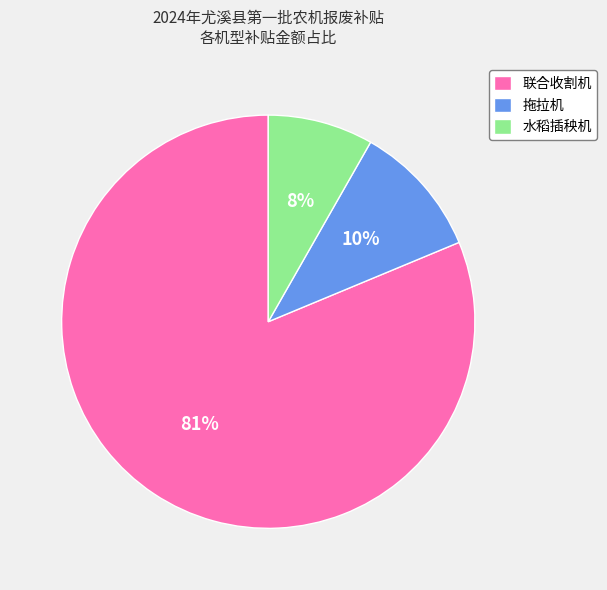

Rank the categories by value from lowest to highest.

水稻插秧机, 拖拉机, 联合收割机